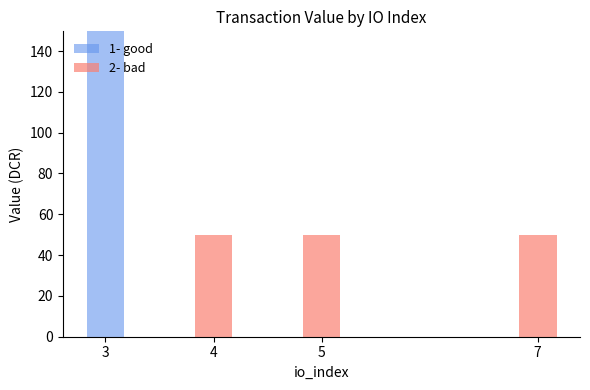

Reading right to left, list the values for the 1- good series.

7=0.0	5=0.0	4=0.0	3=149.7